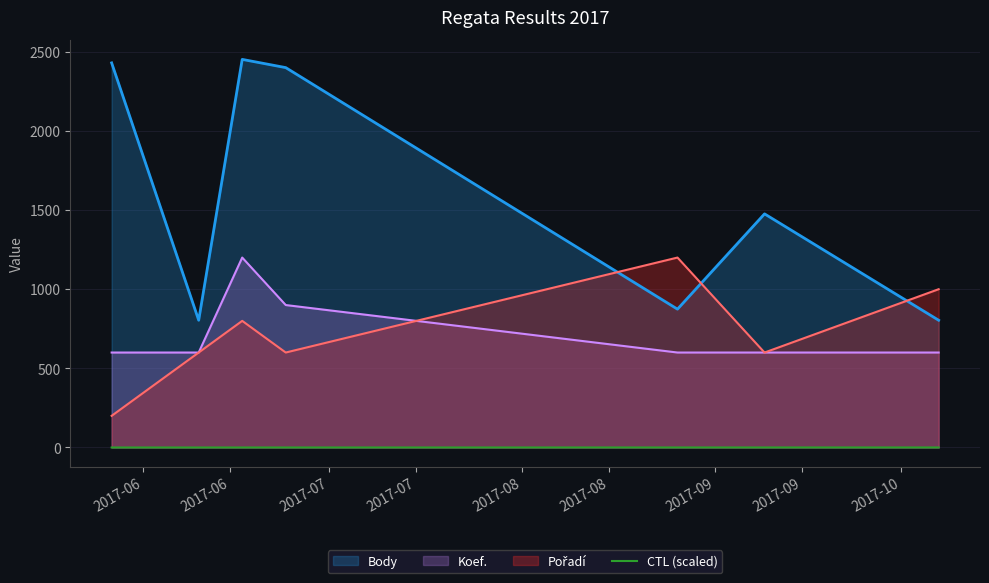

Which series has the widest spread of values?

Body